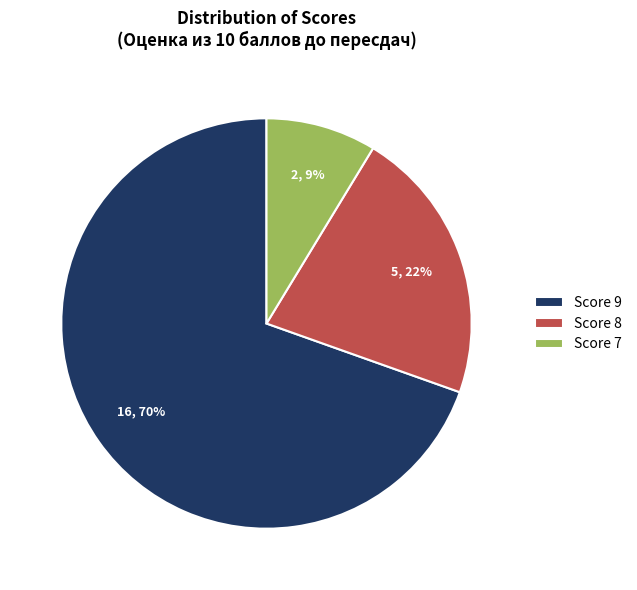

Is there any slice that represents more than half of the pie?

Yes